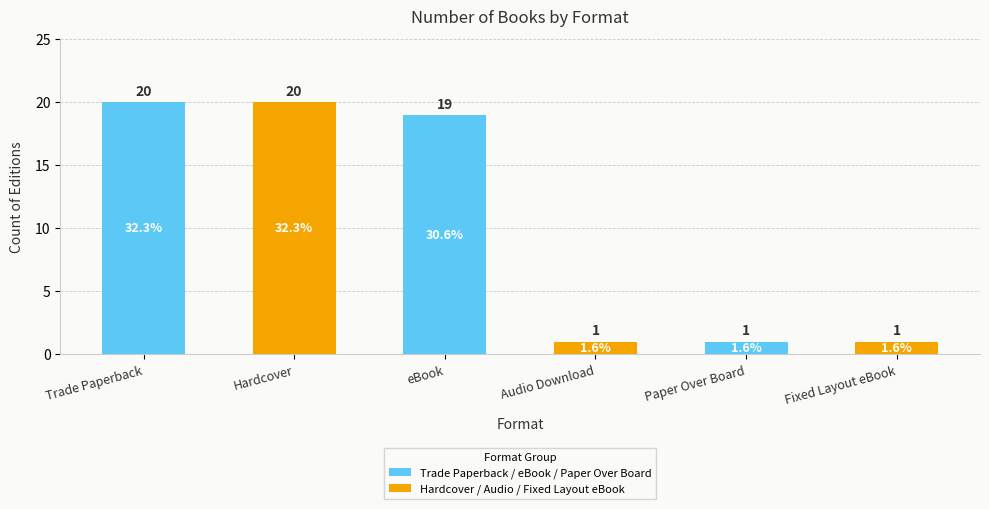

The value at Hardcover is 9. True or false?

False